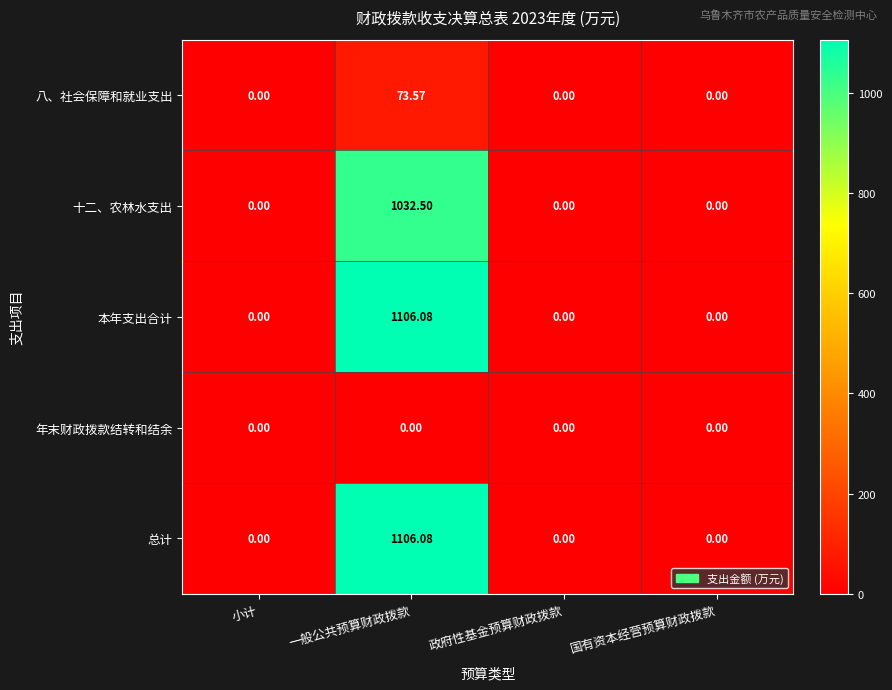

Is the value of 八、社会保障和就业支出 at 一般公共预算财政拨款 greater than the value of 年末财政拨款结转和结余 at 一般公共预算财政拨款?

Yes